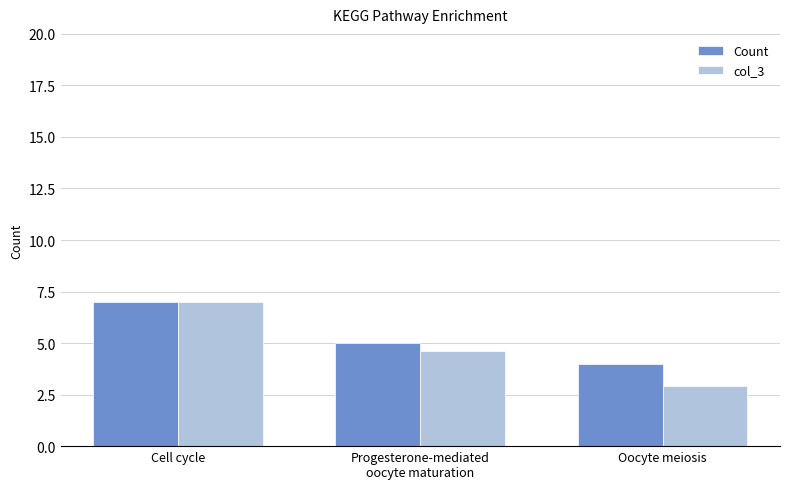

Rank the series at Oocyte meiosis from lowest to highest value.

col_3, Count